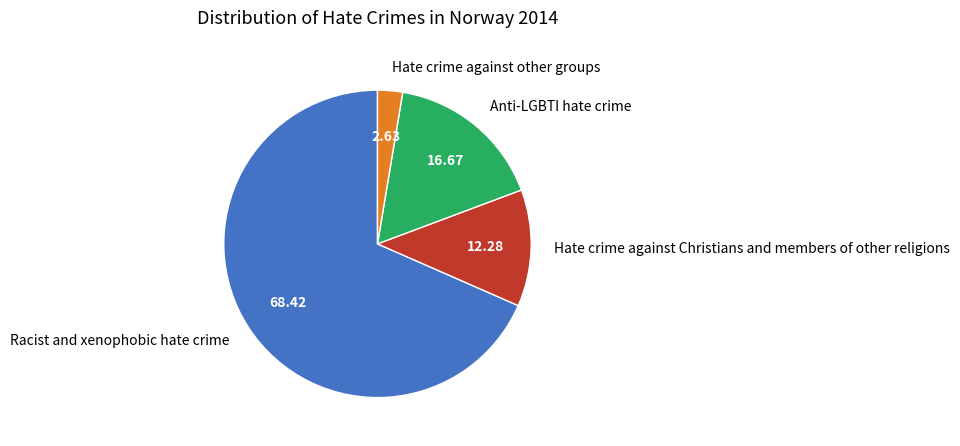

Rank the categories by value from highest to lowest.

Racist and xenophobic hate crime, Anti-LGBTI hate crime, Hate crime against Christians and members of other religions, Hate crime against other groups